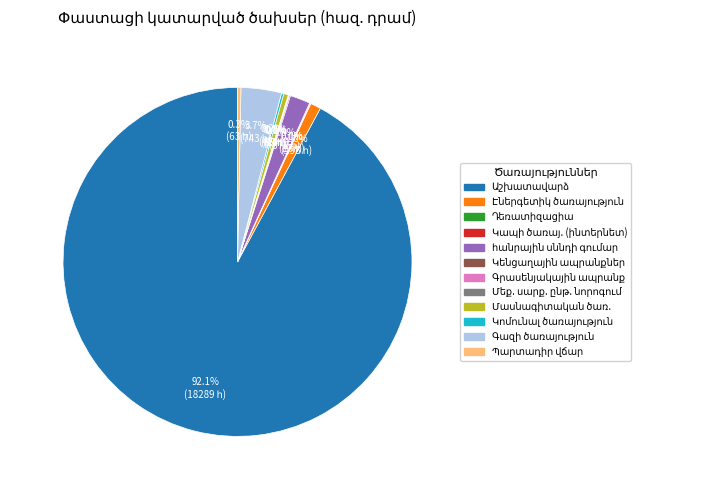

To the nearest percent, what is the difference between the largest and smallest slice percentages?

92%